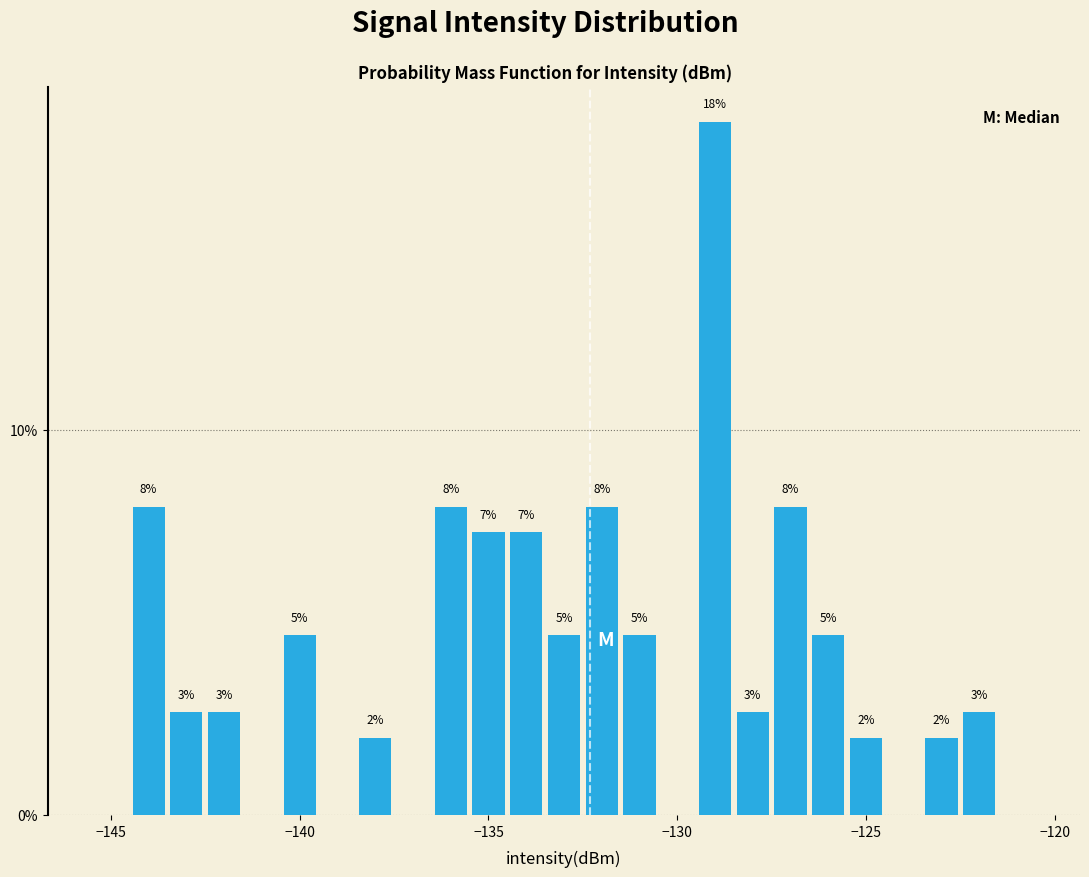

Around what value on the x-axis is the tallest bar? Give the approximate position of its centre, as read against the axis.

-129.0